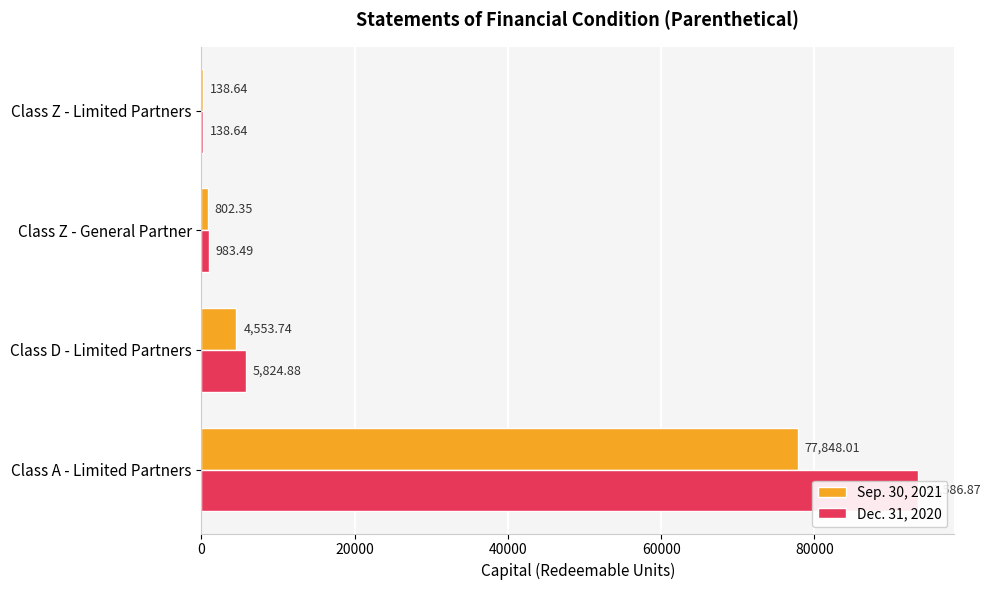

How many groups of bars are there?

4